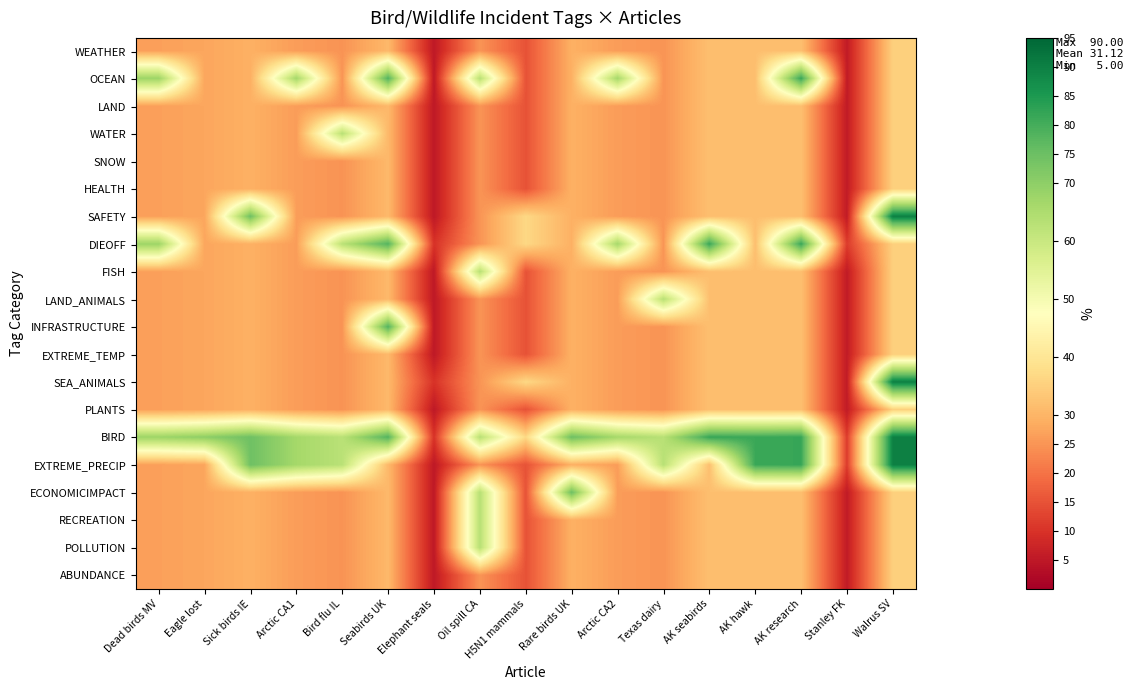

At which category does the chart reach its peak across all series?

Walrus SV